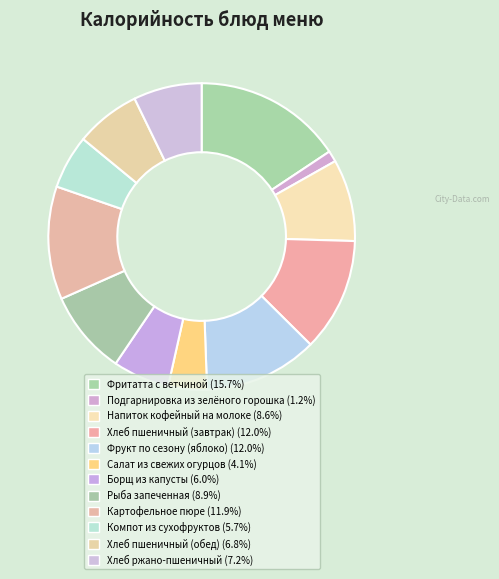

To the nearest percent, what percentage of the pie is Борщ из капусты?

6%